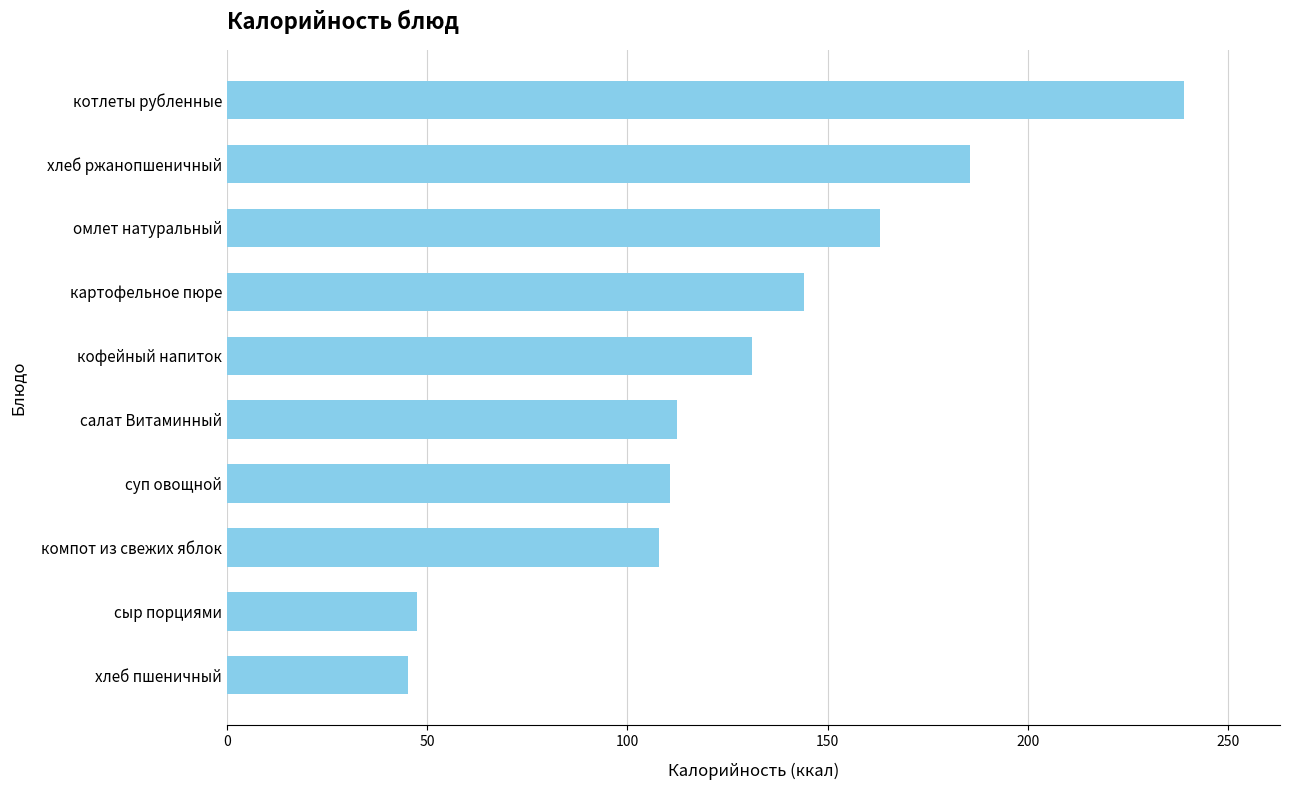

What is the difference between the values at картофельное пюре and компот из свежих яблок?

36.0